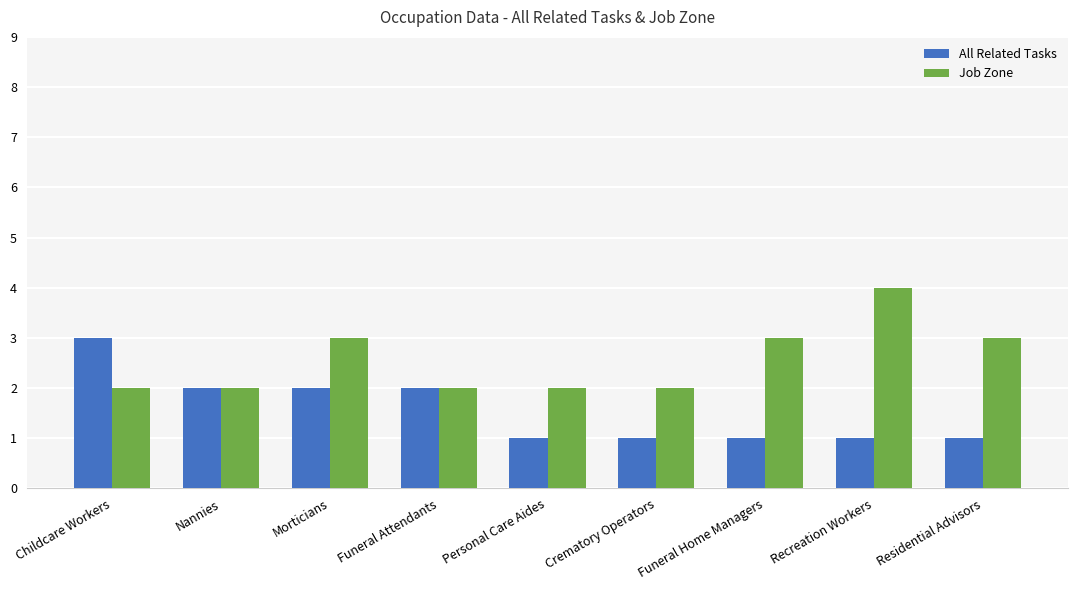

How many bars are there in each group?

2